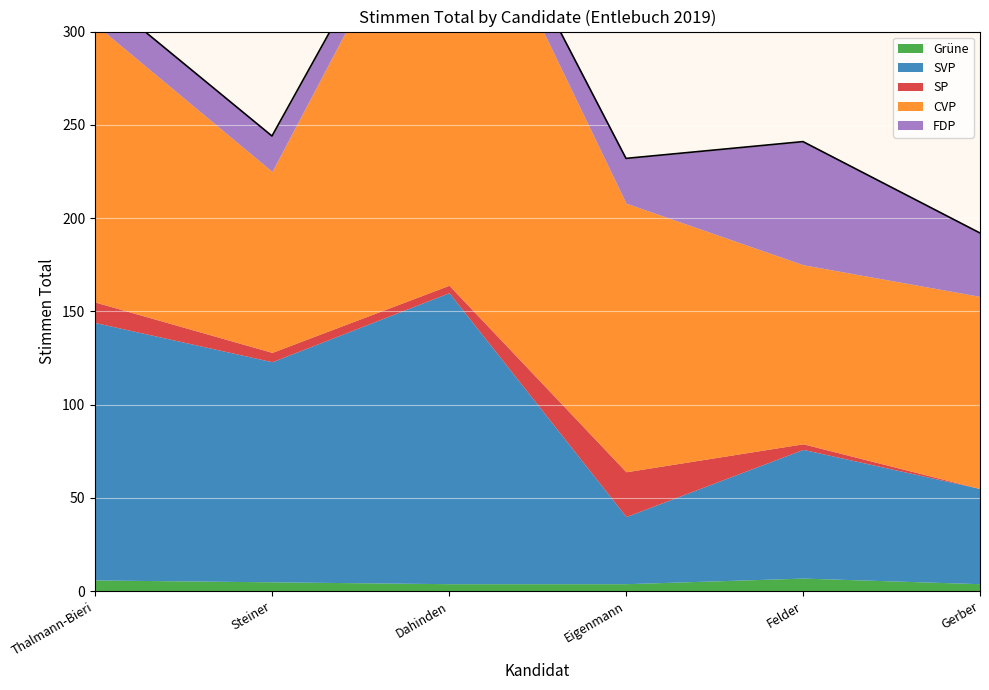

Is the value of SVP at Dahinden greater than the value of CVP at Thalmann-Bieri?

Yes